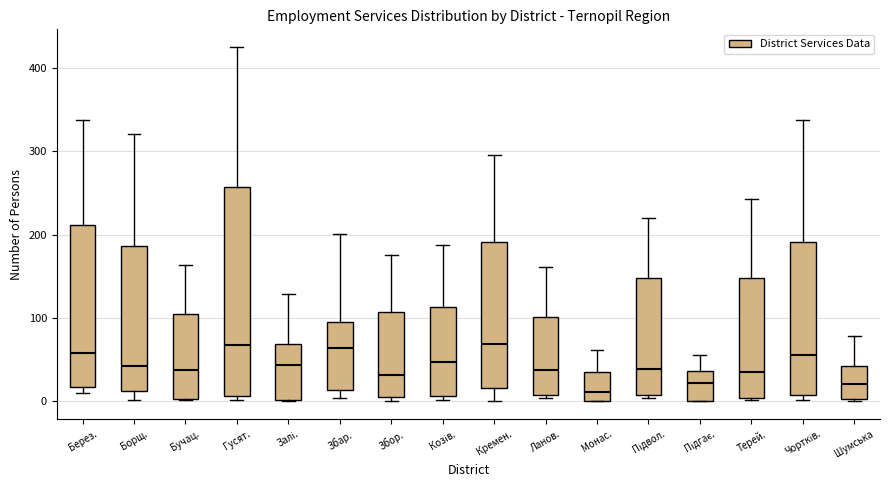

Comparing the boxes themselves (not the whiskers), which one is the tallest?

Гусят.